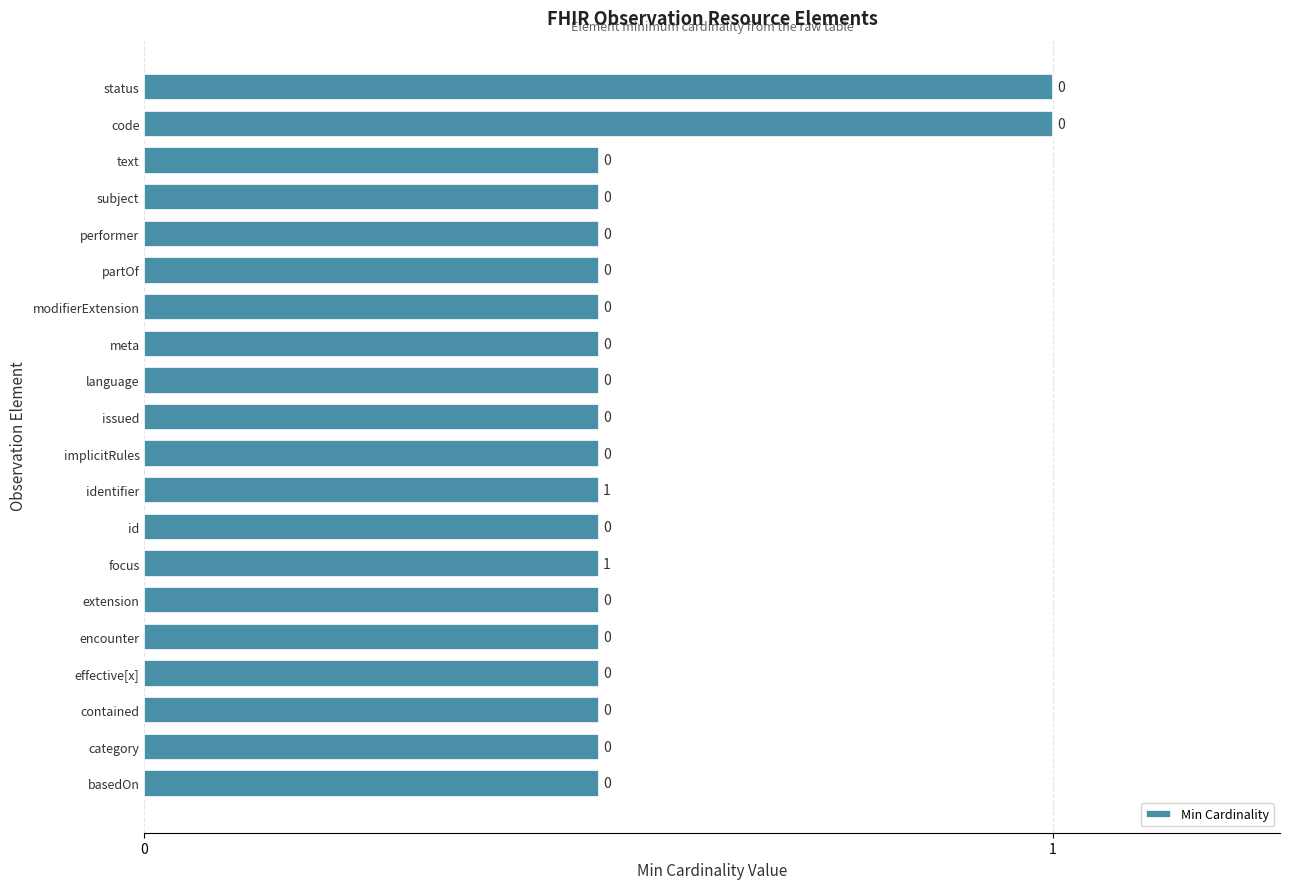

Are the bars grouped side by side (vs. stacked)?

No